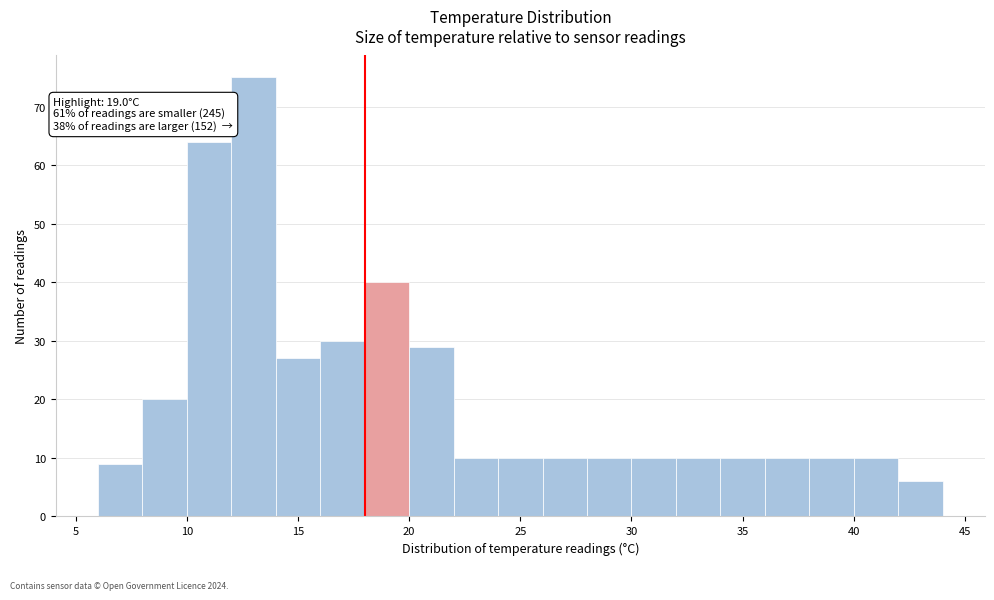

Over which range of the x-axis is the bar tallest?

12 to 14